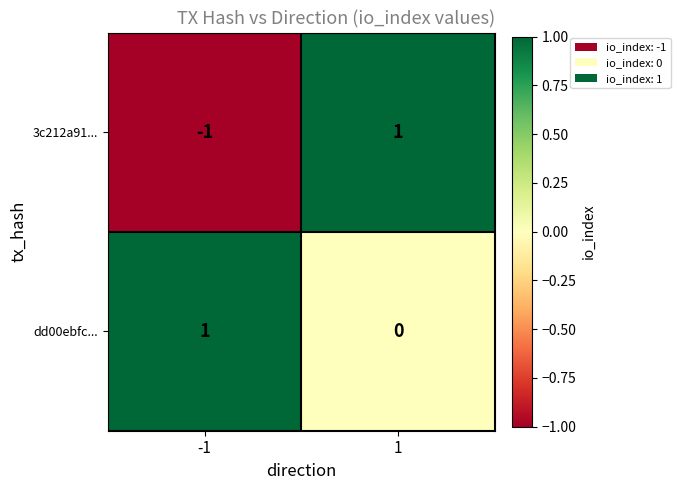

Reading left to right, extract all data points from this chart.

3c212a91...: -1	1
dd00ebfc...: 1	0